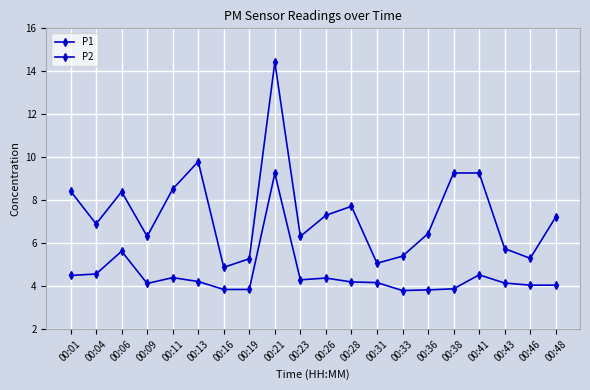

Reading left to right, what are all the values shown in this chart?

P1: 00:01=8.4	00:04=6.9	00:06=8.4	00:09=6.3	00:11=8.5	00:13=9.8	00:16=4.9	00:19=5.3	00:21=14.4	00:23=6.3	00:26=7.3	00:28=7.7	00:31=5.1	00:33=5.4	00:36=6.5	00:38=9.3	00:41=9.3	00:43=5.8	00:46=5.3	00:48=7.2
P2: 00:01=4.5	00:04=4.6	00:06=5.6	00:09=4.1	00:11=4.4	00:13=4.2	00:16=3.9	00:19=3.9	00:21=9.2	00:23=4.3	00:26=4.4	00:28=4.2	00:31=4.2	00:33=3.8	00:36=3.8	00:38=3.9	00:41=4.5	00:43=4.2	00:46=4.0	00:48=4.0